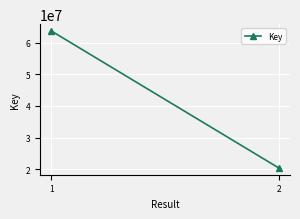

What is the difference between the values at 2 and 1?

43332255